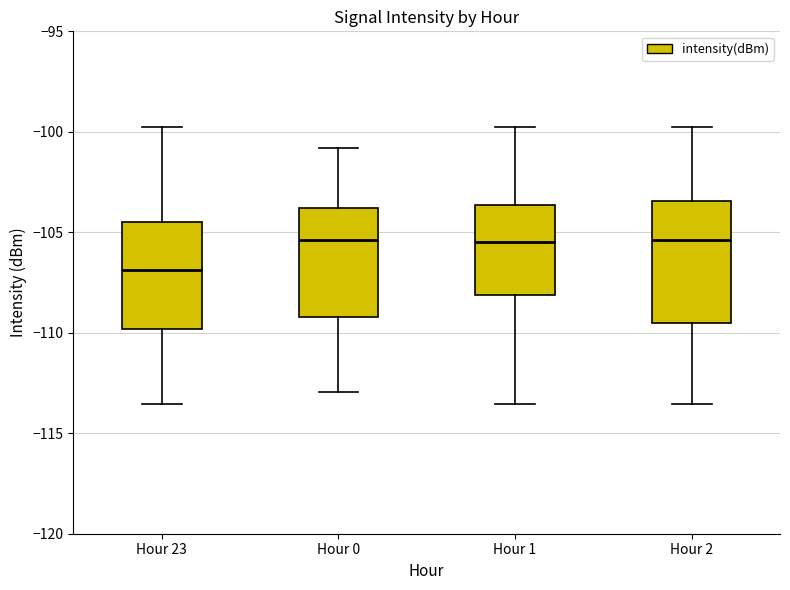

Reading left to right, read every box against the y-axis: the position of its median line, the range the box covers, and the ends of its whiskers. The values are not printed on the chart, so give them approximately, as read against the axis.

Hour 23: median -107.0, box -110.0 to -104.5, whiskers -113.5 to -100.0
Hour 0: median -105.5, box -109.0 to -104.0, whiskers -113.0 to -101.0
Hour 1: median -105.5, box -108.0 to -103.5, whiskers -113.5 to -100.0
Hour 2: median -105.5, box -109.5 to -103.5, whiskers -113.5 to -100.0